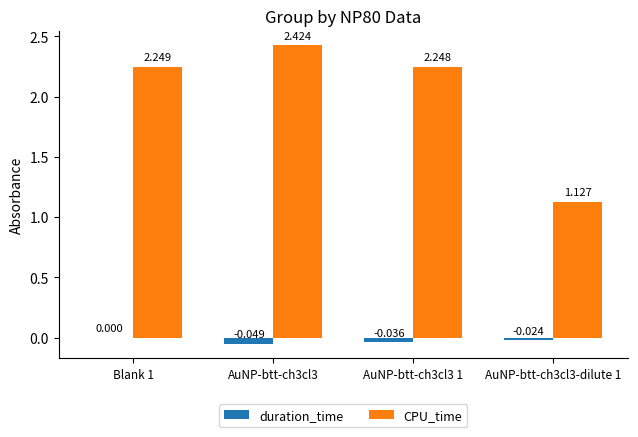

Which series has the largest total across all categories?

CPU_time